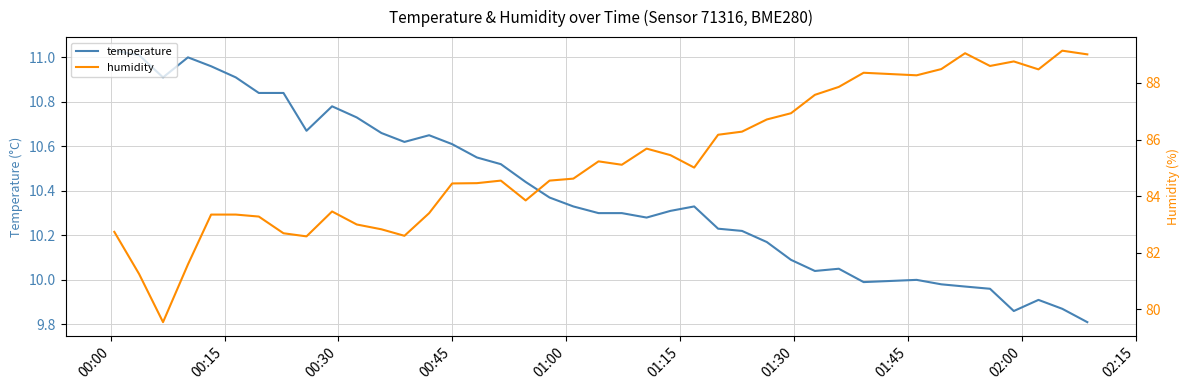

What is the value of the humidity point at the 38th from the left?

88.5